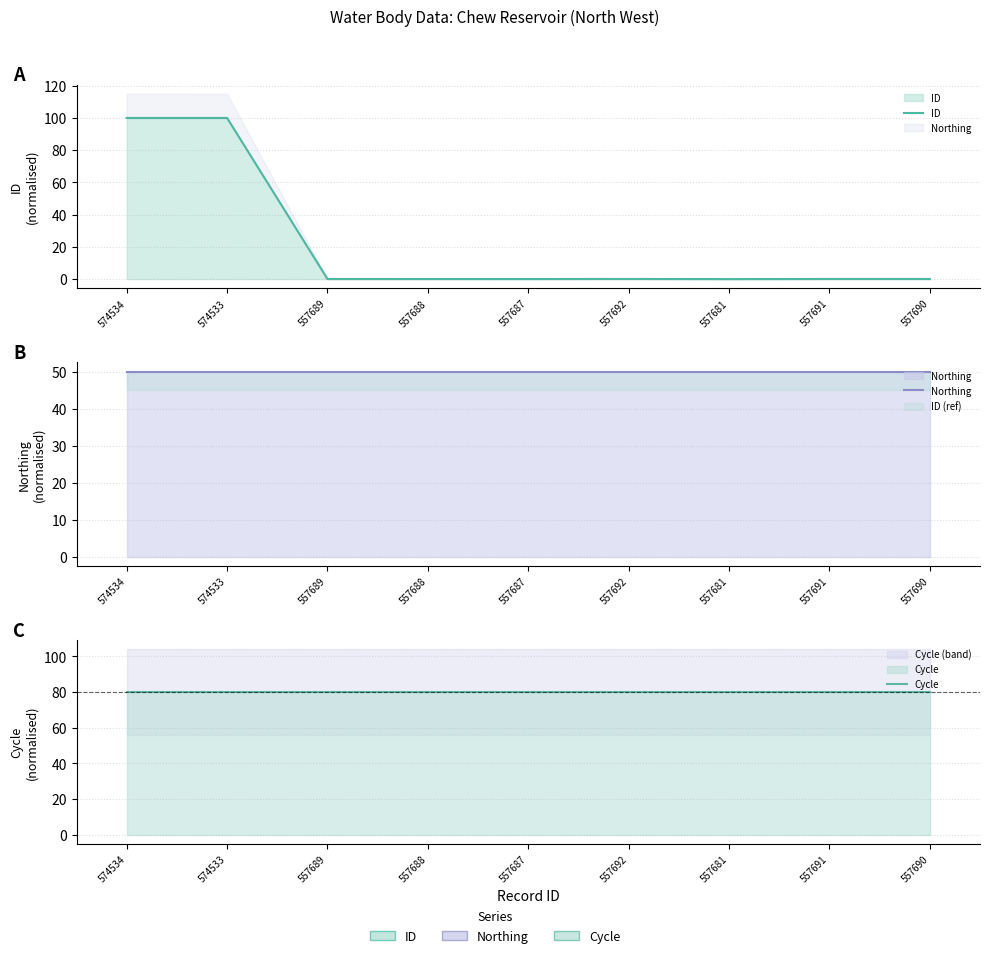

Is the value of Cycle at 574533 greater than the value of Northing at 557687?

Yes